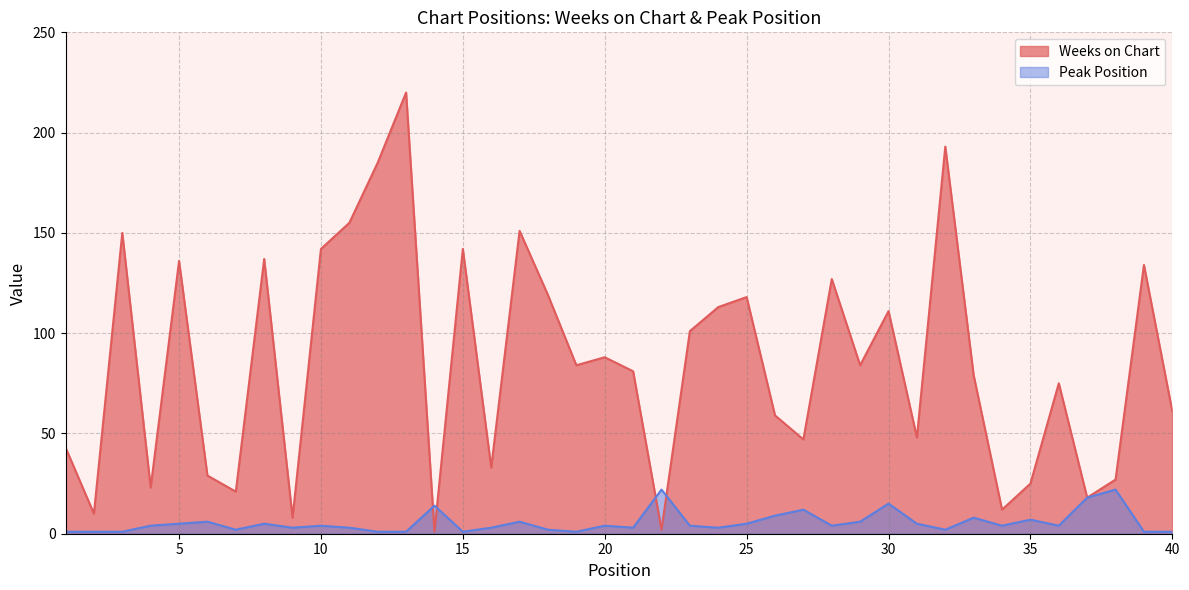

Where do Peak Position and Weeks on Chart first cross each other?

13 and 14